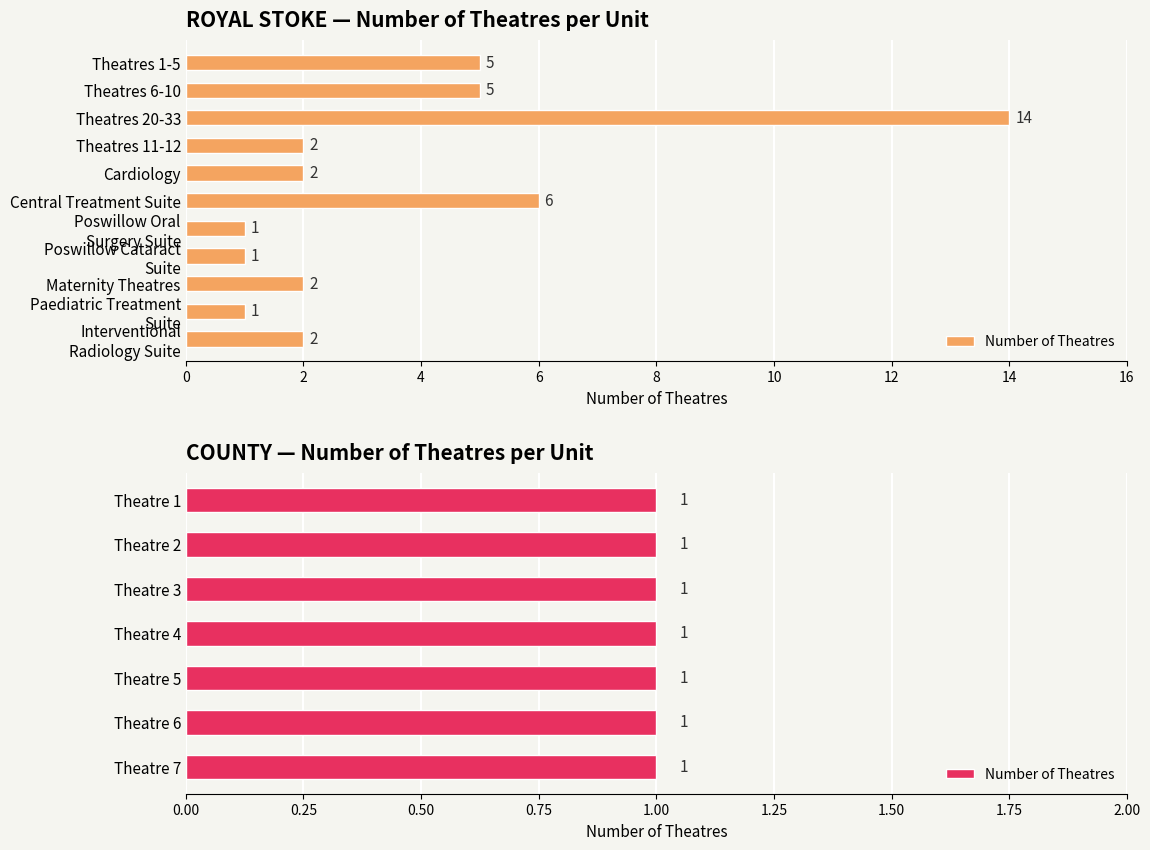

At which category does the chart reach its peak across all series?

Theatres 20-33